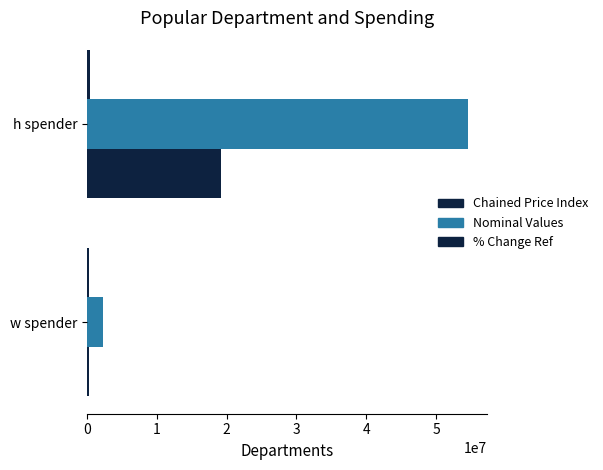

How many categories are shown in the chart?

2